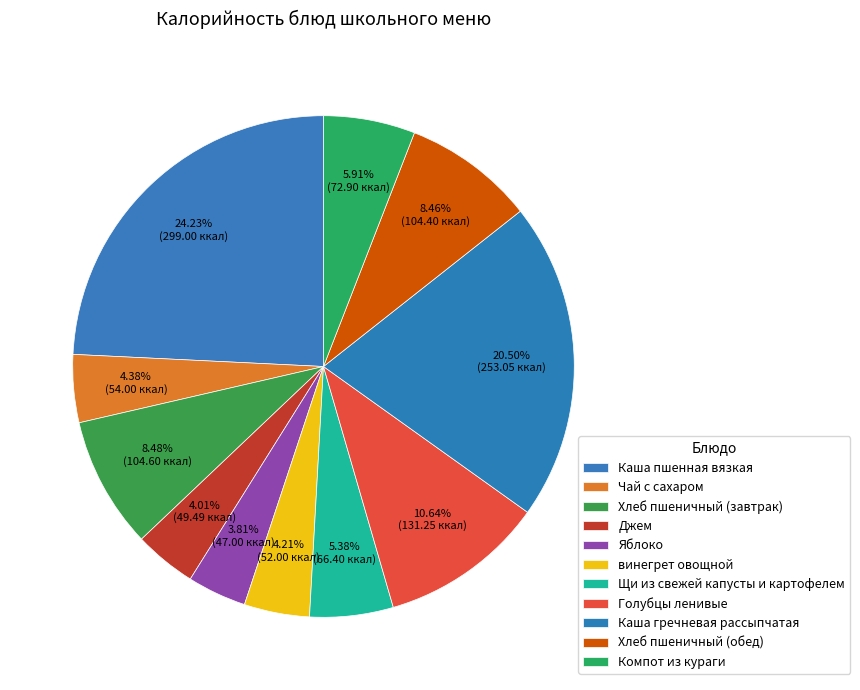

How many slices are in this pie chart?

11